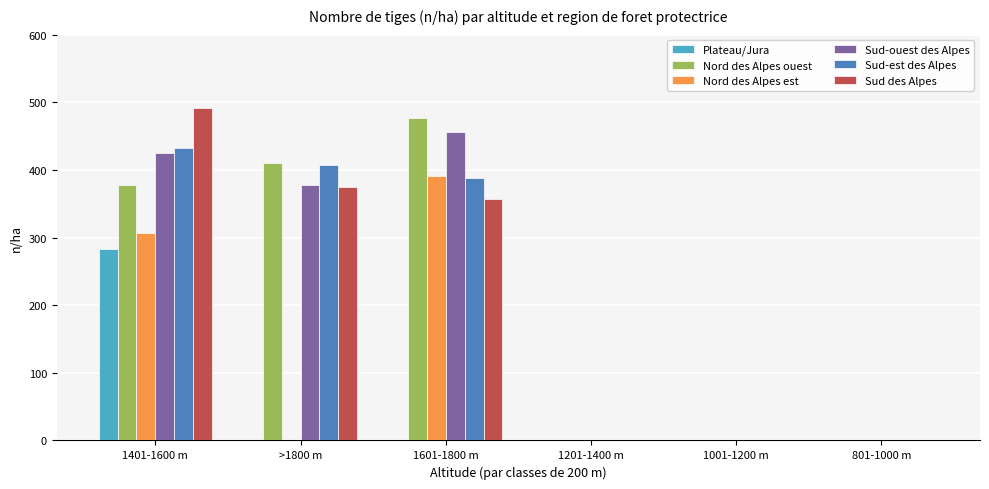

What is the greatest value displayed?

491